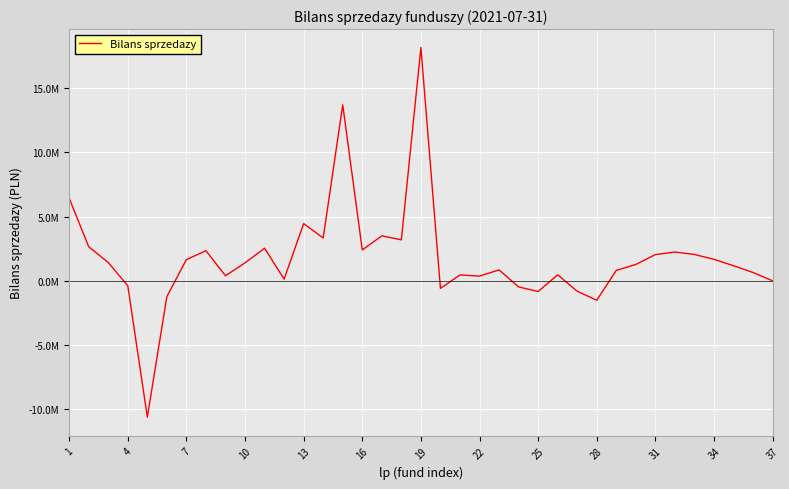

Is this an area chart (filled region under the line)?

No